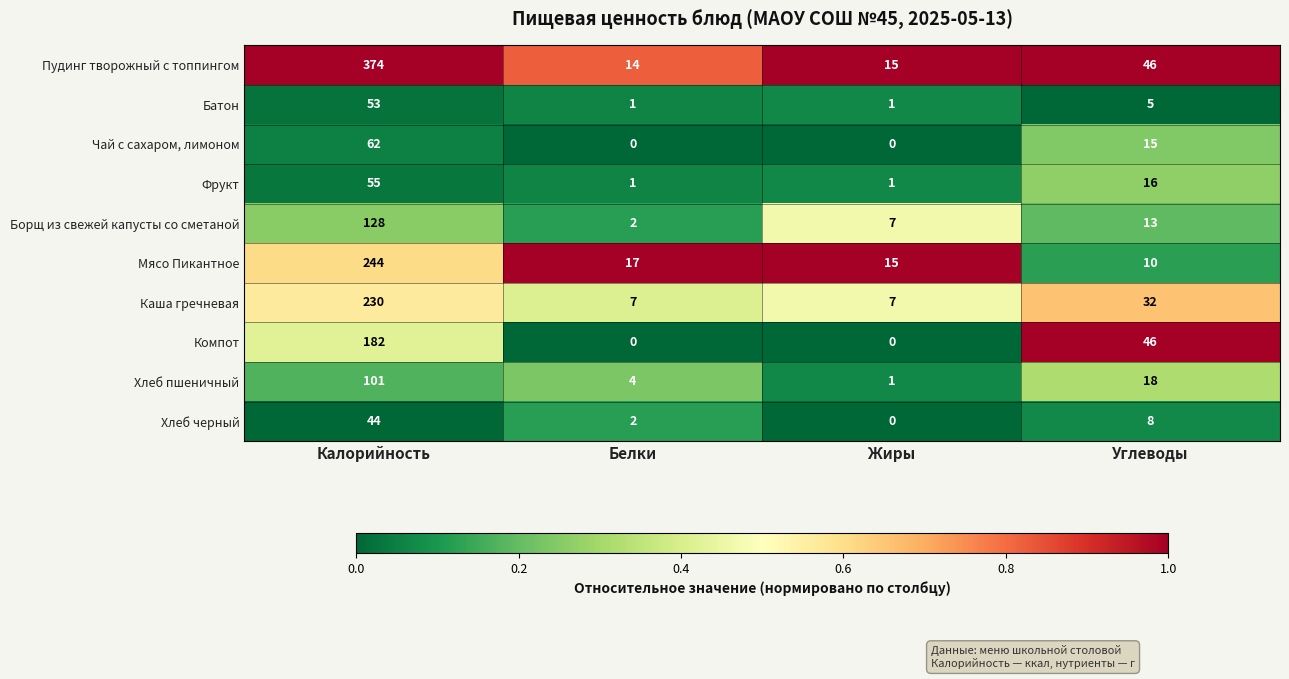

Which label corresponds to the largest value in the chart?

Калорийность